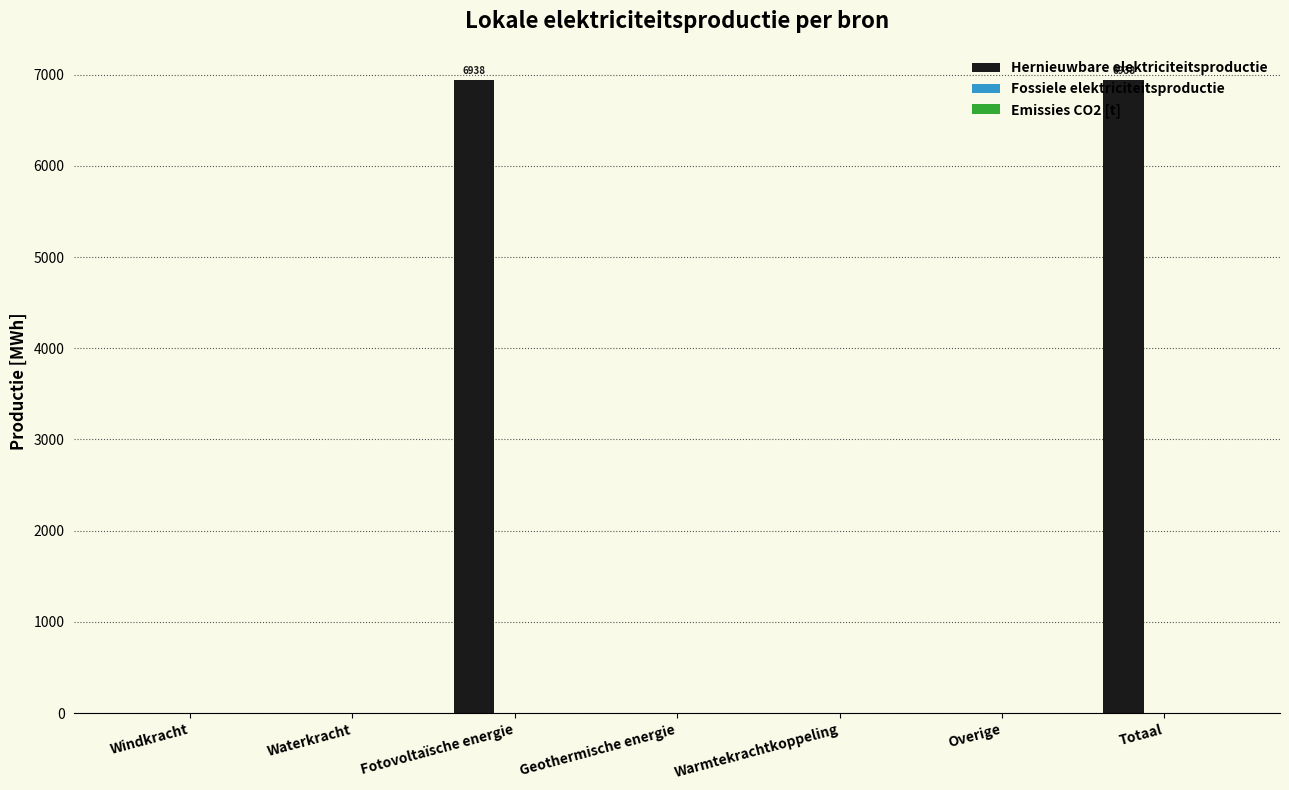

True or false: the data shows 0.0 at Waterkracht.

True